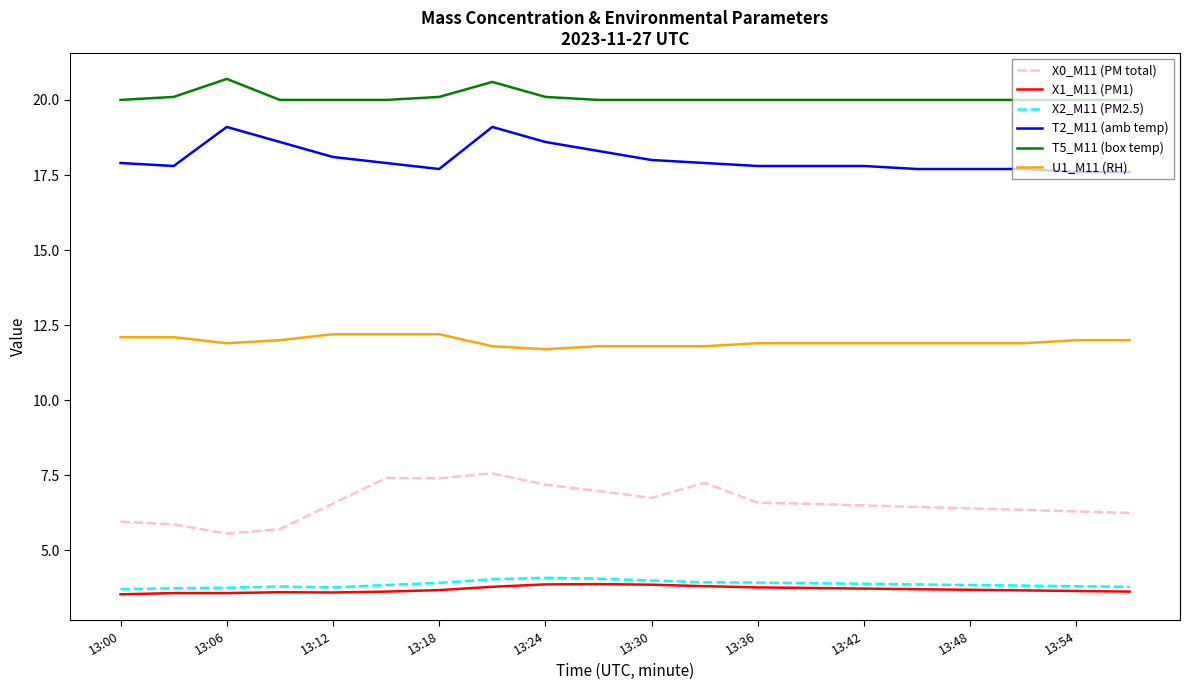

What is the maximum value for T5_M11 (box temp)?

20.7